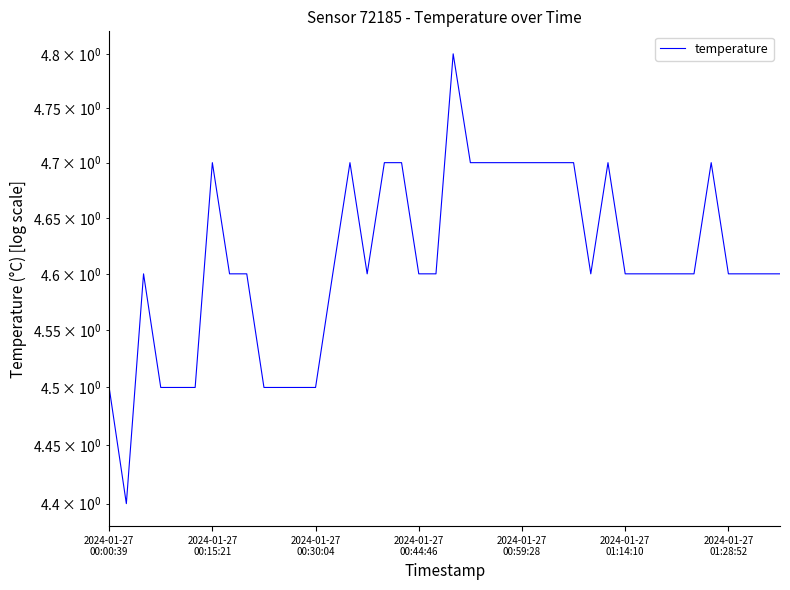

What is the change in value from 2024-01-27
01:14:10 to 24?

+0.2